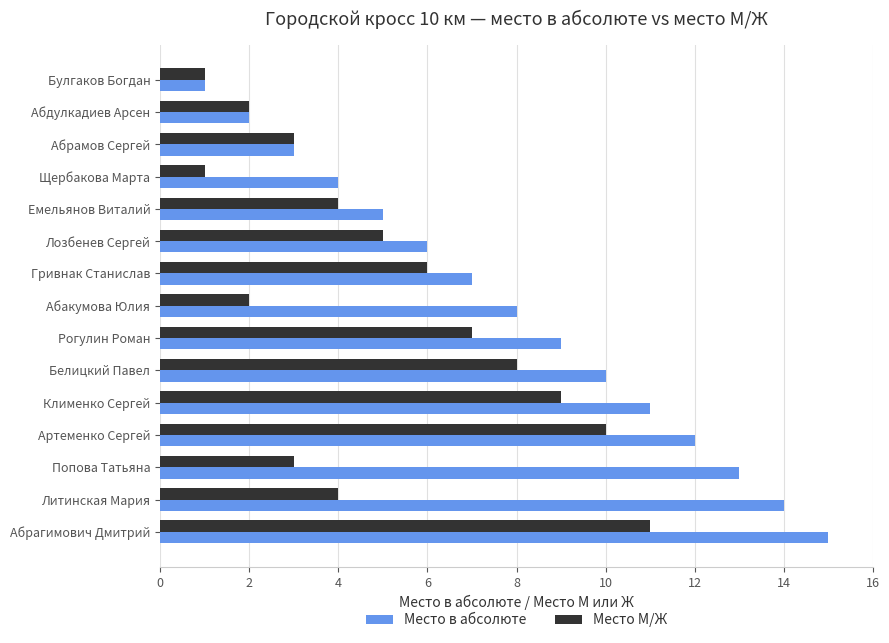

How many values in the Место в абсолюте series are below 8?

7